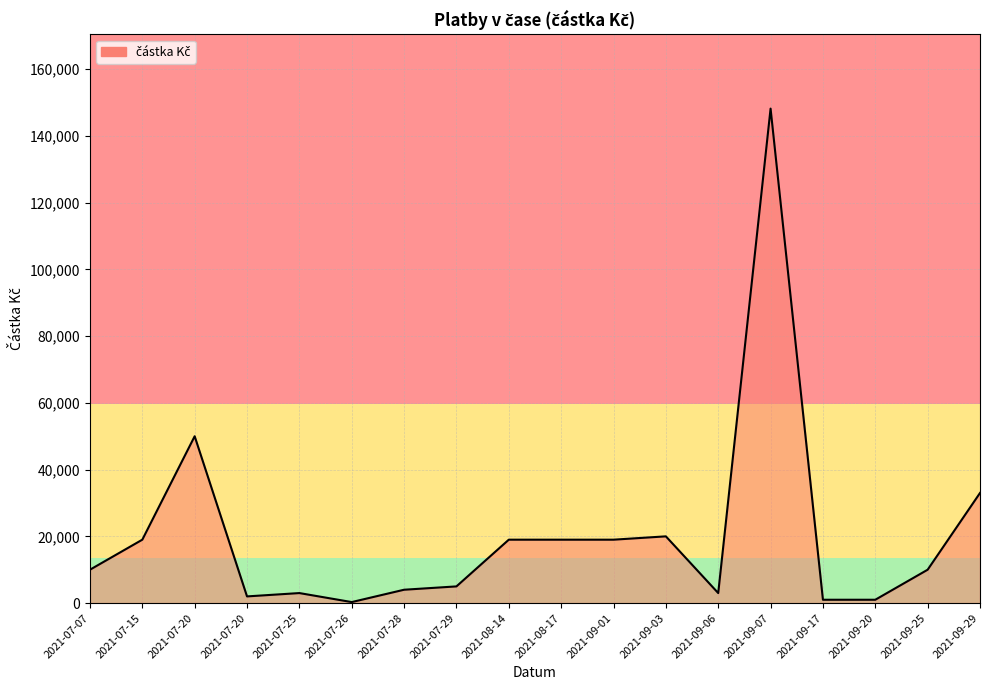

Does the chart display data point markers on the line(s)?

No